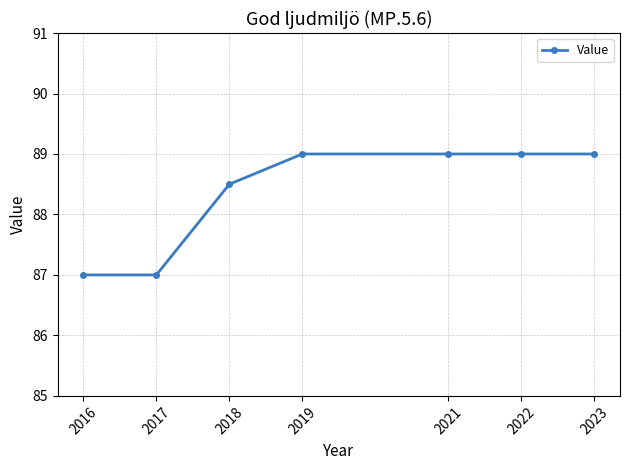

Where is the data nearest to the value 88?

2018